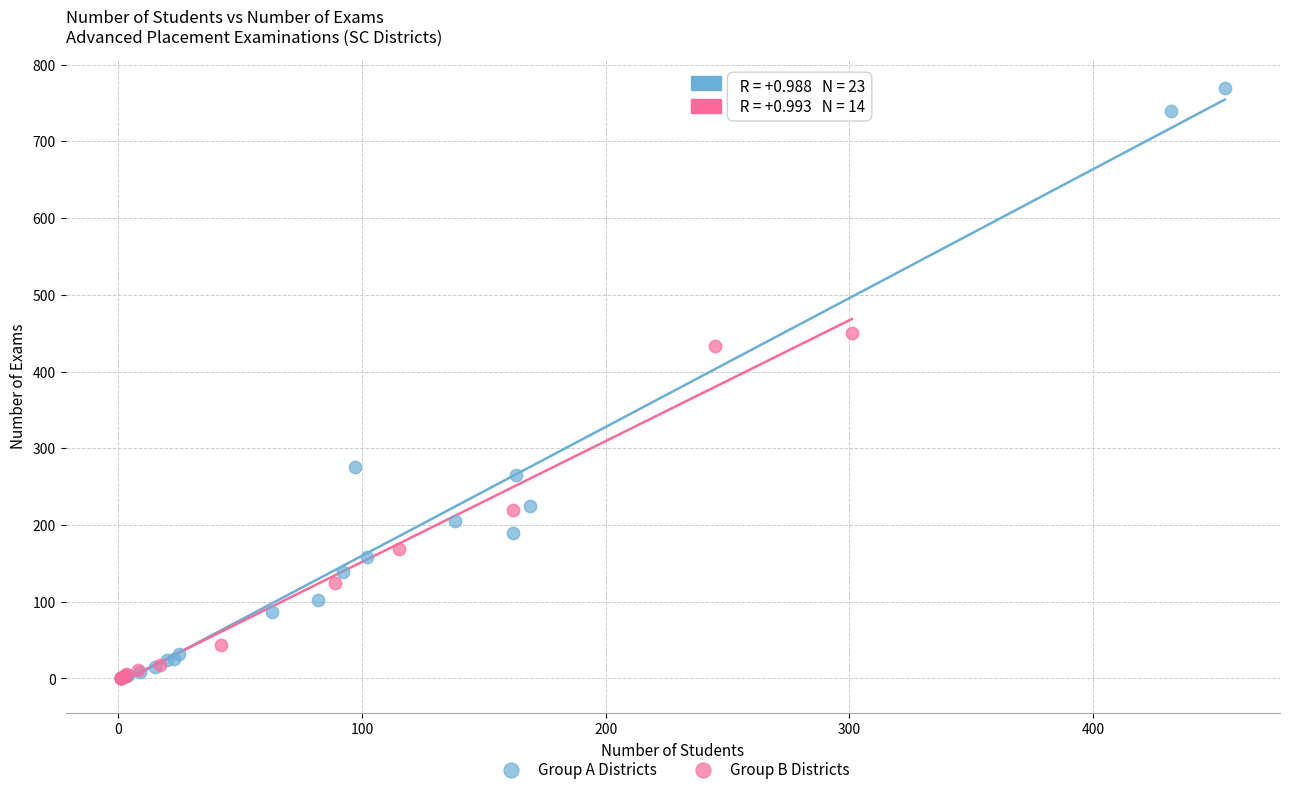

Which series has the widest spread of Y values?

Group A Districts